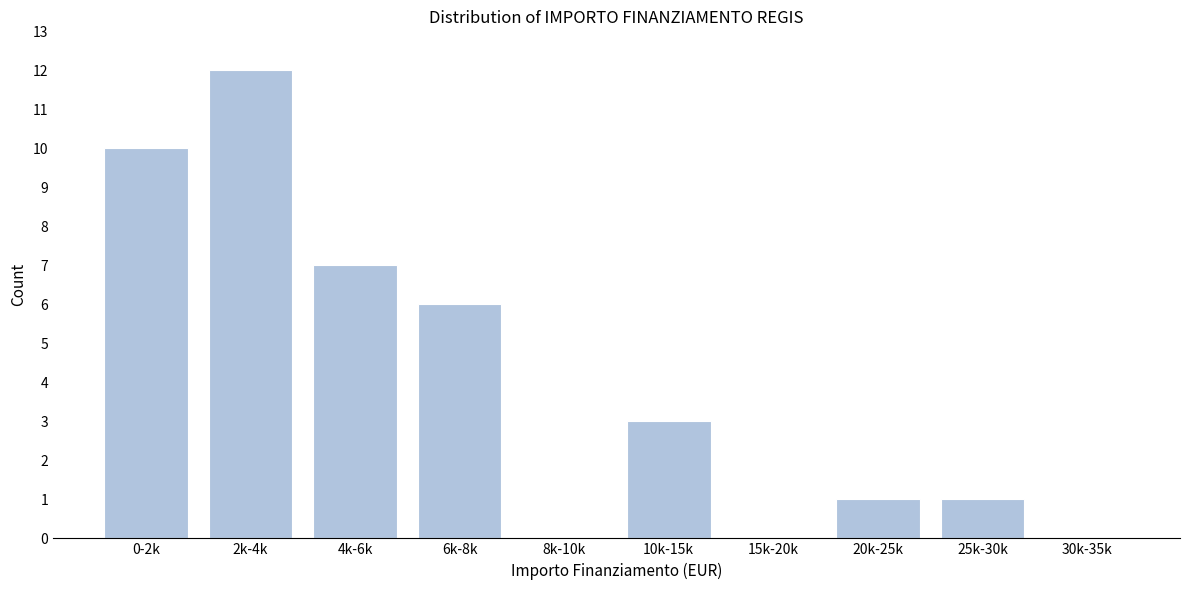

Reading left to right, list all the values displayed in this chart.

0-2k=10	2k-4k=12	4k-6k=7	6k-8k=6	8k-10k=0	10k-15k=3	15k-20k=0	20k-25k=1	25k-30k=1	30k-35k=0